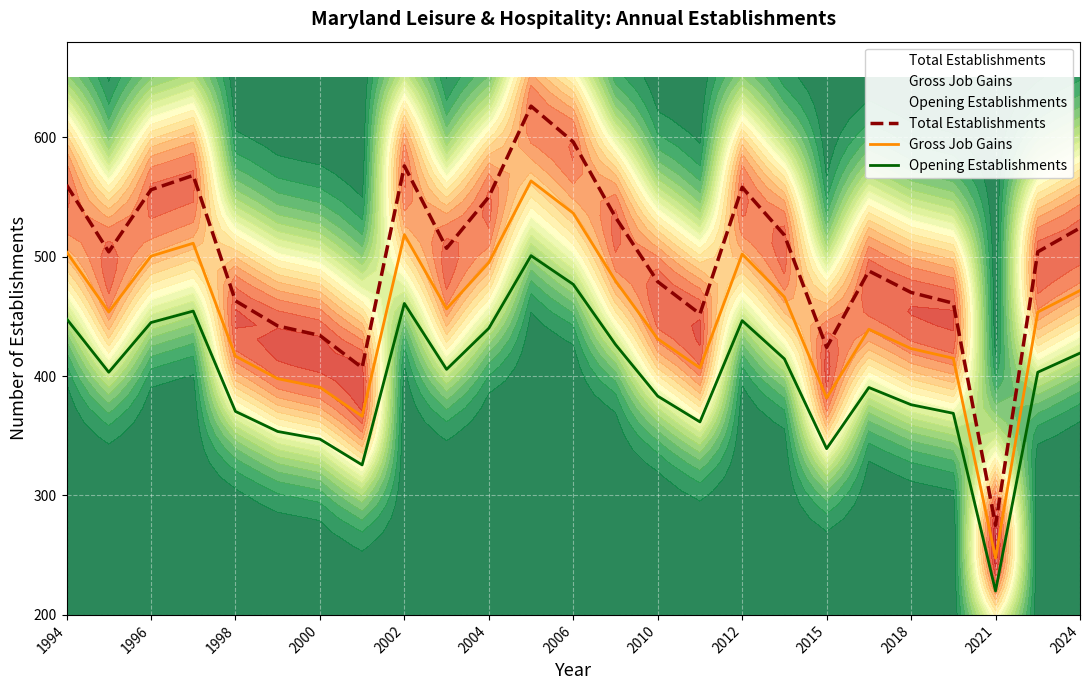

How many interior local valleys does the Gross Job Gains series have?

6